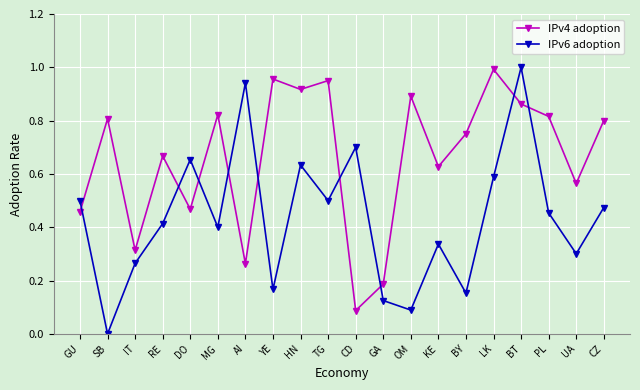

Rank the series by their average value, from lowest to highest.

IPv6 adoption, IPv4 adoption